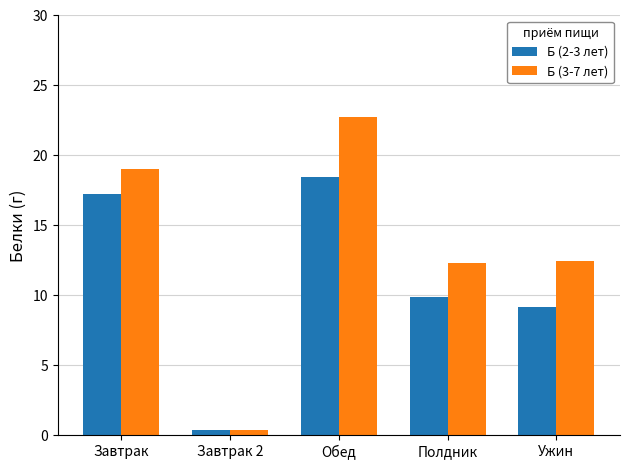

Which series has the widest spread of values?

Б (3-7 лет)